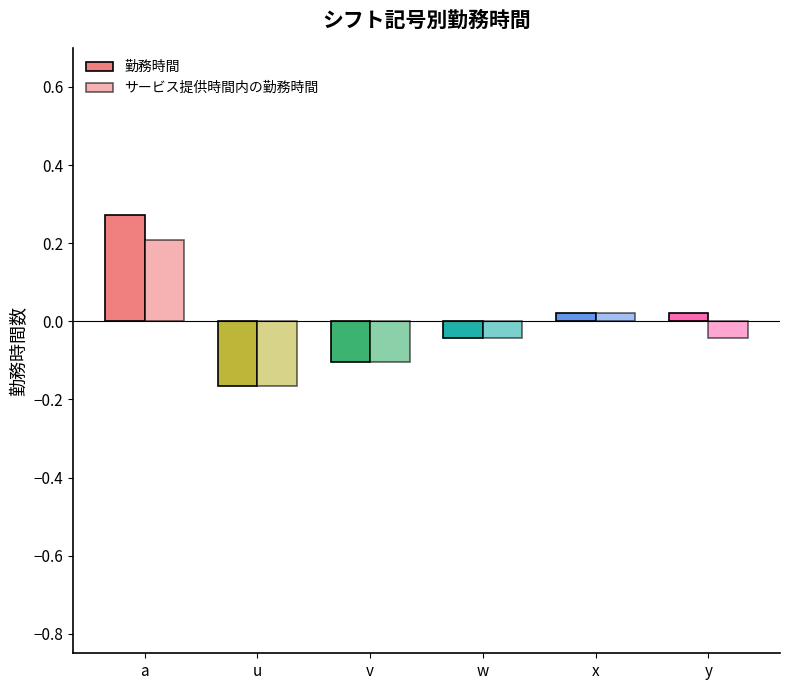

What is the difference between the second highest and minimum values in the サービス提供時間内の勤務時間 series?

0.2